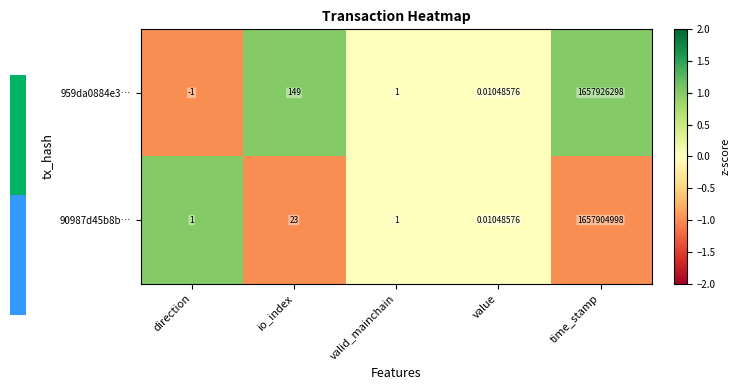

Which category has the lowest value in the 90987d45b8b… series?

value